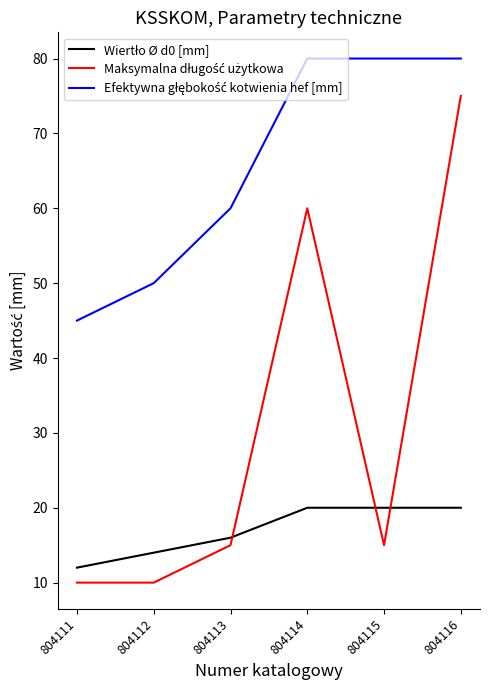

What is the greatest value displayed?

80